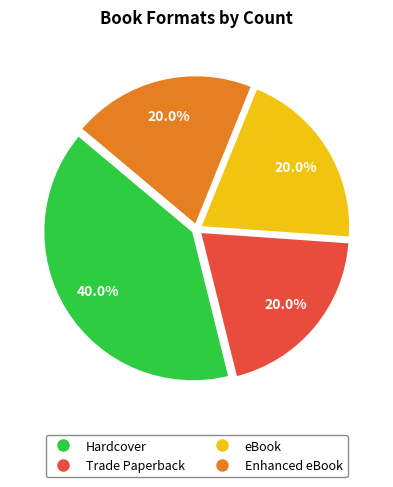

Is there any slice that represents more than half of the pie?

No